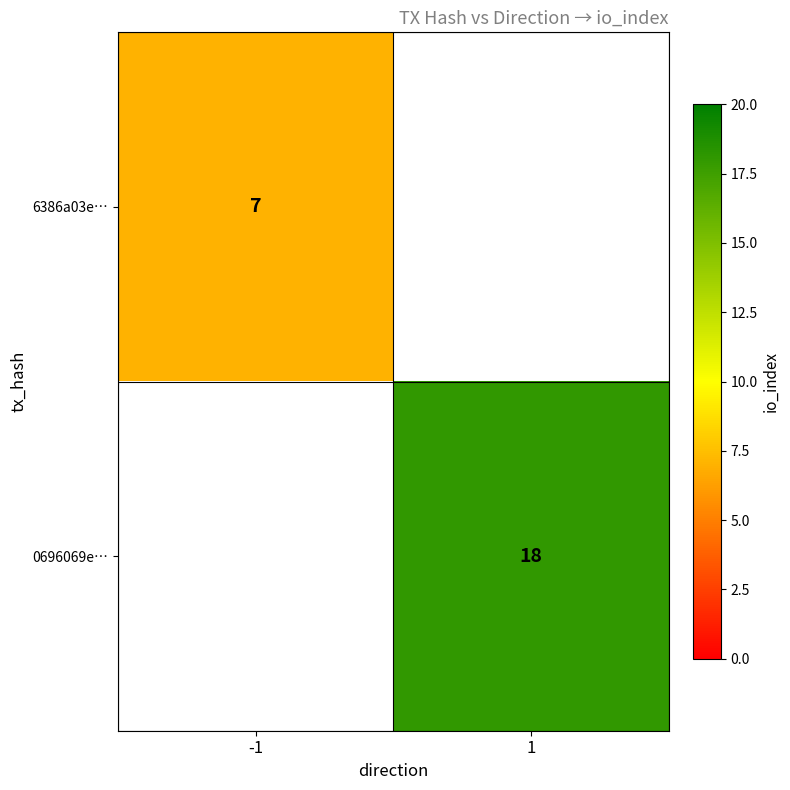

What is the greatest value displayed?

18.0